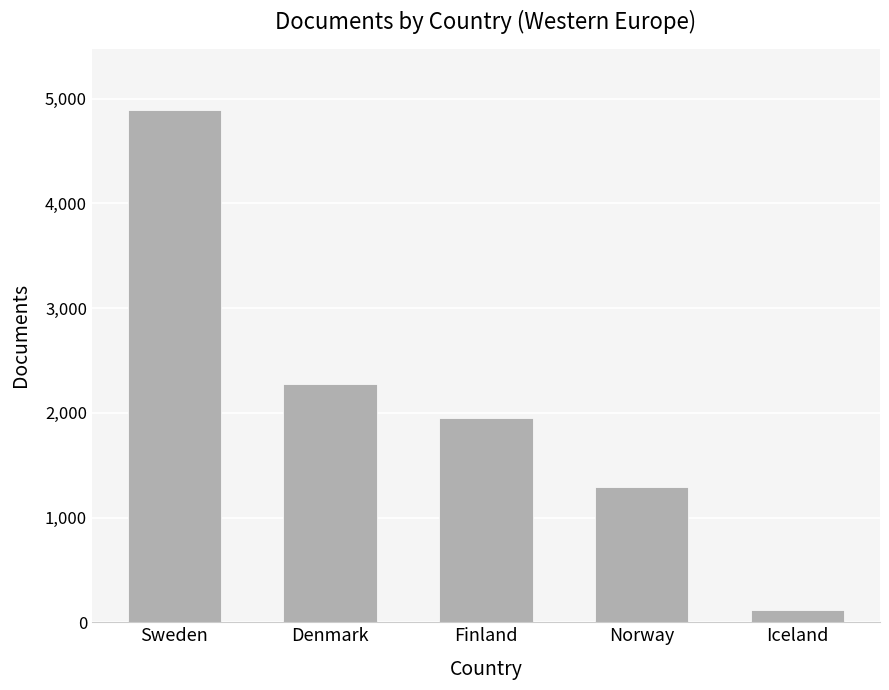

Where is the data nearest to the value 2505?

Denmark